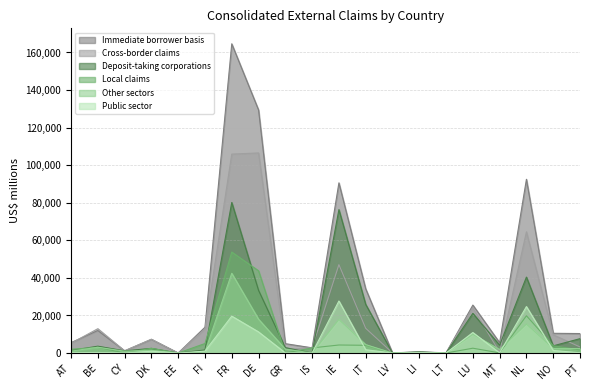

At which label does Cross-border claims first exceed 7372?

BE